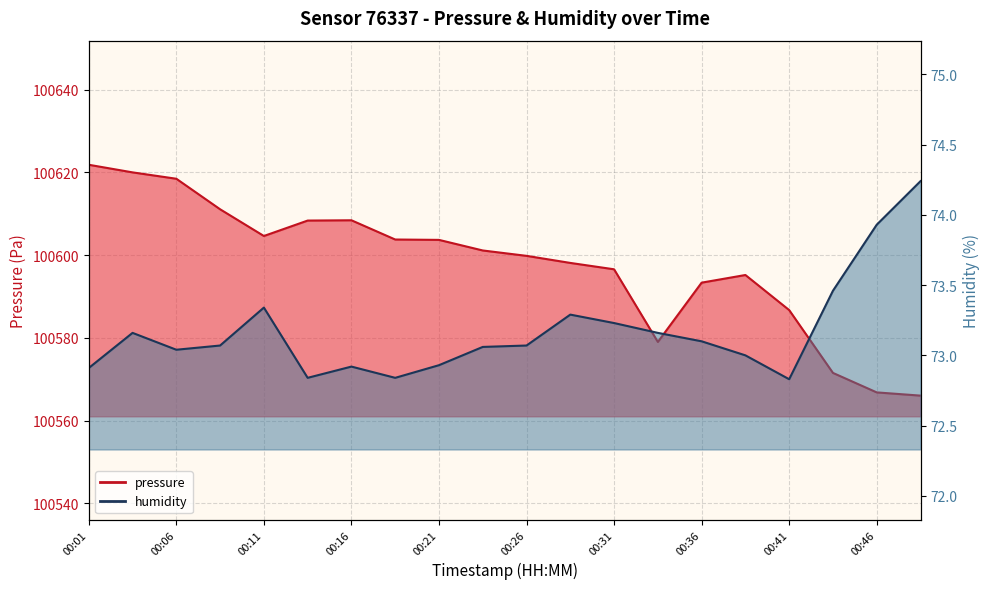

Read the humidity value at 00:19.

72.8